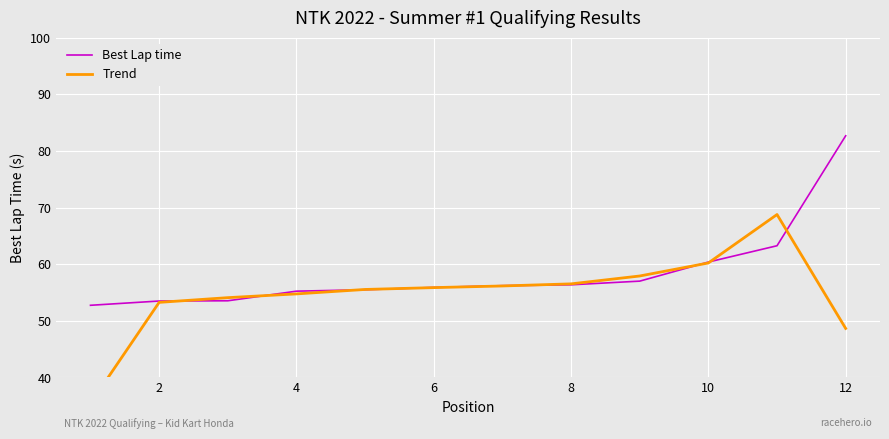

What are all the series names shown in the legend?

Best Lap time, Trend